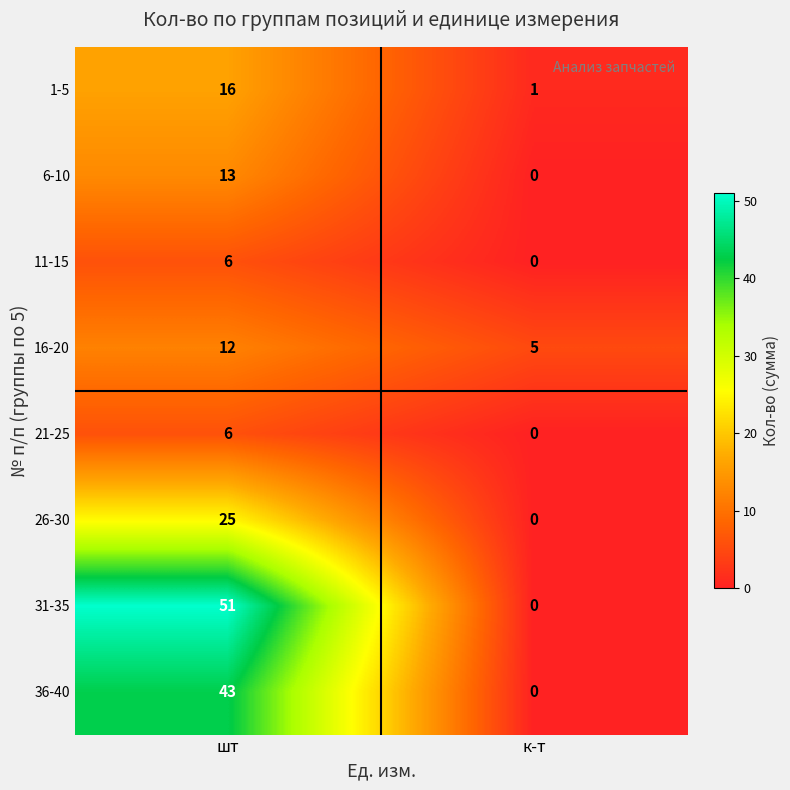

Reading left to right, list all the values displayed in this chart.

1-5: 16	1
6-10: 13	0
11-15: 6	0
16-20: 12	5
21-25: 6	0
26-30: 25	0
31-35: 51	0
36-40: 43	0